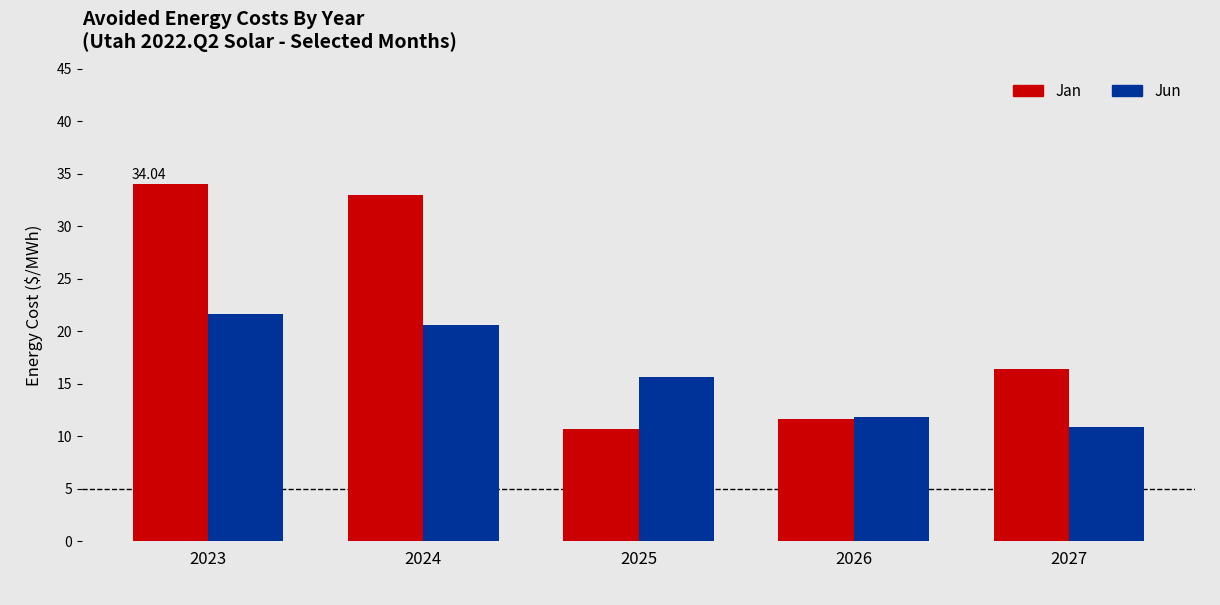

What are all the series names shown in the legend?

Jan, Jun